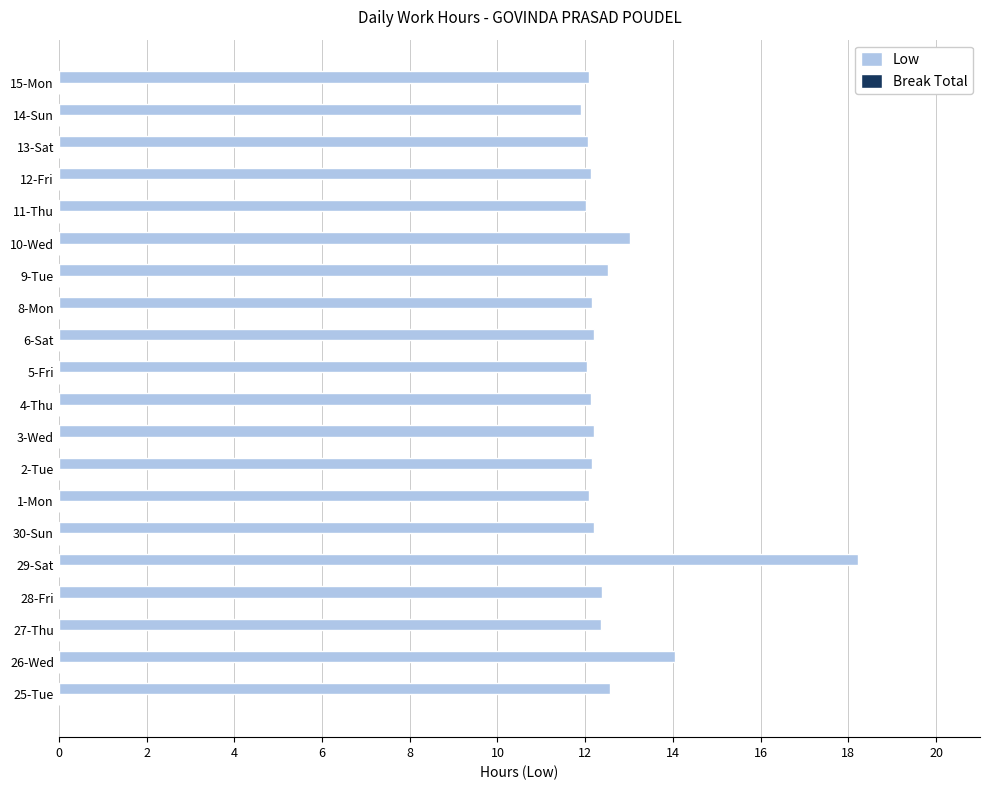

What is the change in value from 5-Fri to 9-Tue?

+0.5